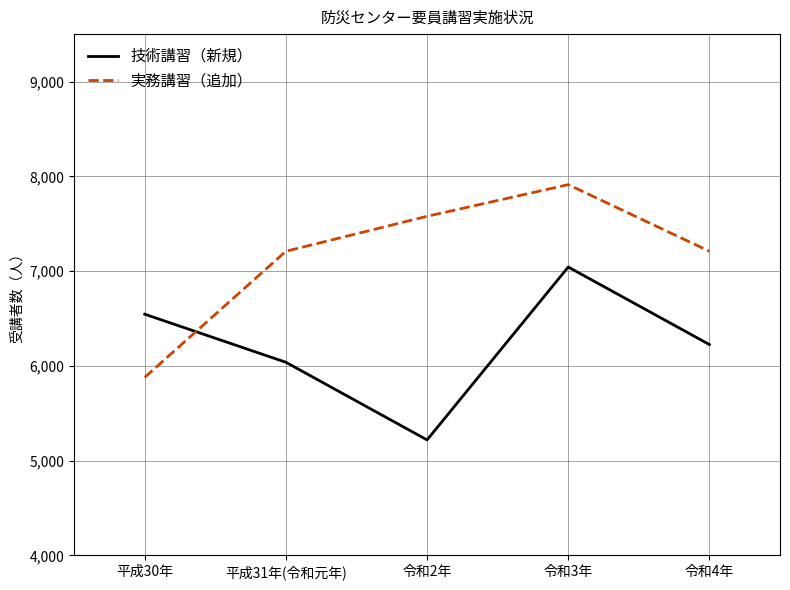

How many categories are shown in the chart?

5